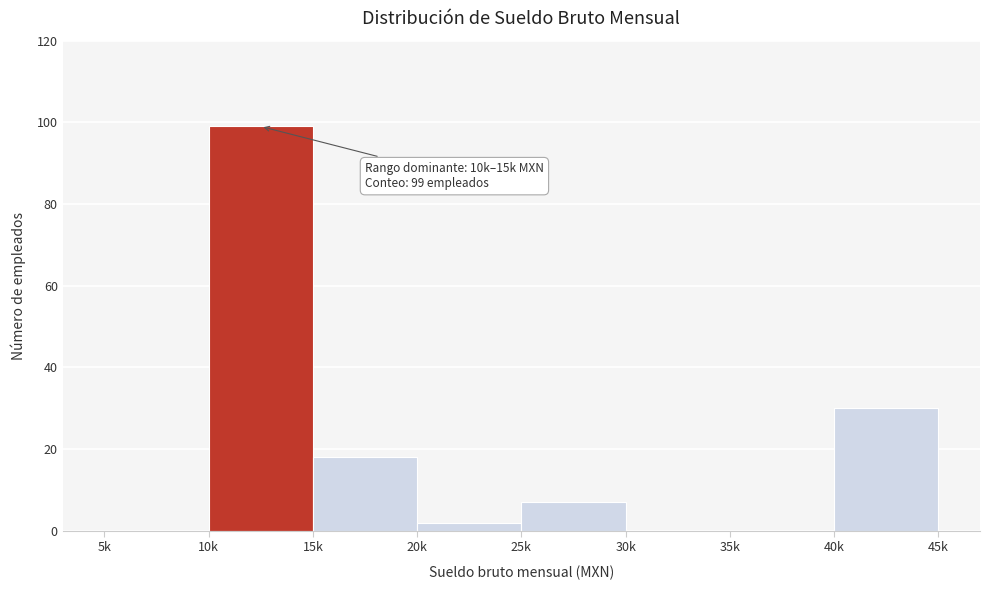

Reading left to right, transcribe all the data shown in this chart.

5k=0	10k=99	15k=18	20k=2	25k=7	30k=0	35k=0	40k=30